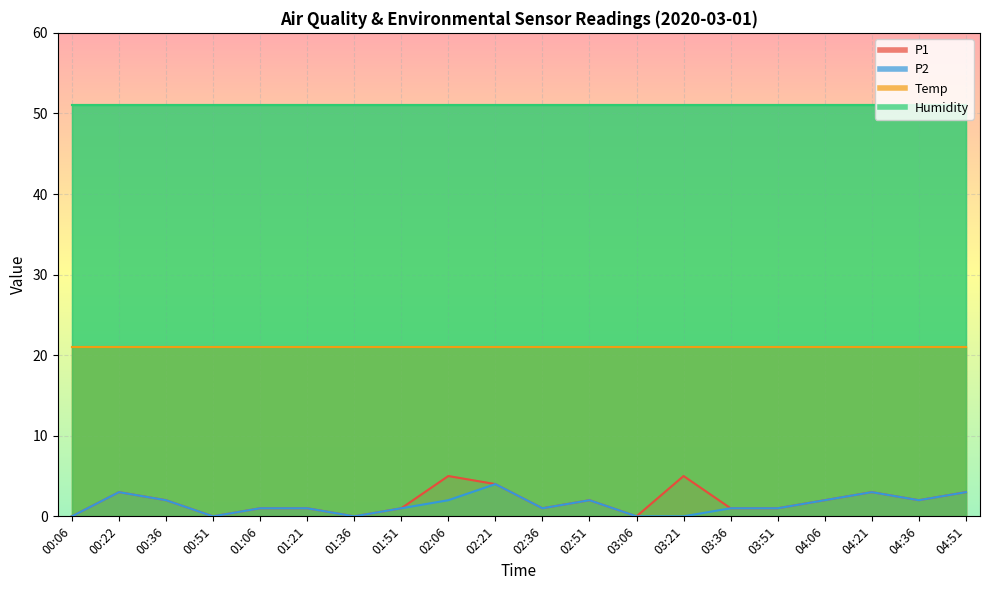

The P2 series shows 2 at 04:36. True or false?

True